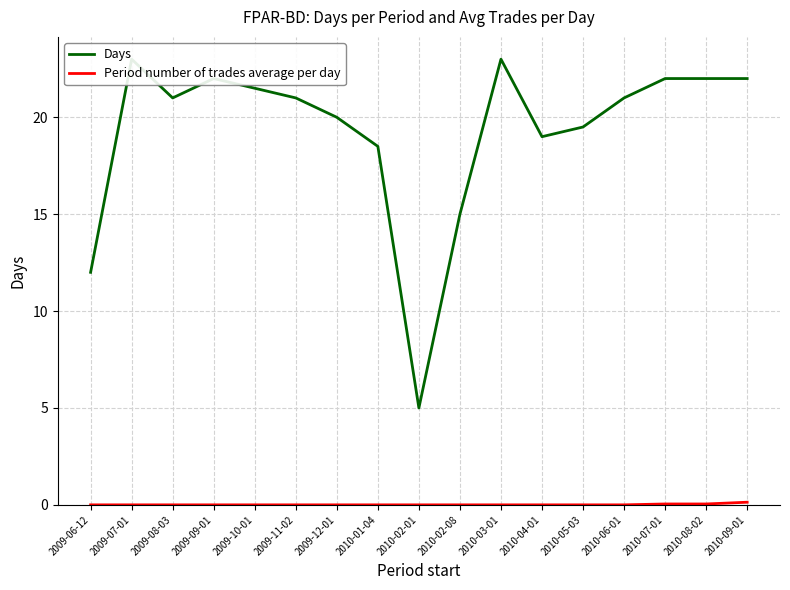

How many lines are shown in the chart?

2